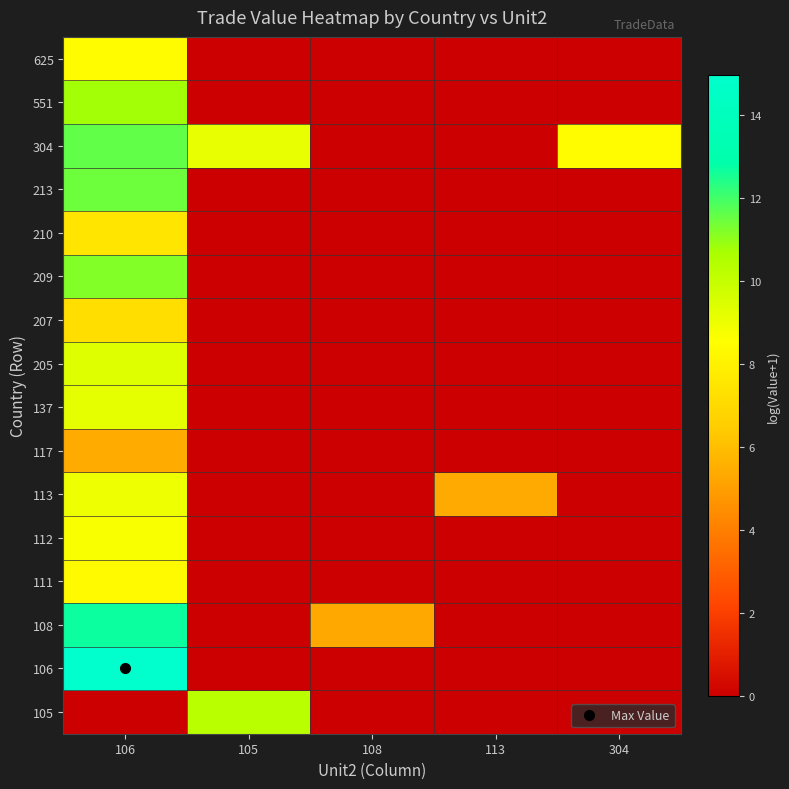

Reading left to right, list all the values displayed in this chart.

105: 106=0.0	105=10.3	108=0.0	113=0.0	304=0.0
106: 106=15.0	105=0.0	108=0.0	113=0.0	304=0.0
108: 106=12.7	105=0.0	108=5.3	113=0.0	304=0.0
111: 106=8.4	105=0.0	108=0.0	113=0.0	304=0.0
112: 106=8.7	105=0.0	108=0.0	113=0.0	304=0.0
113: 106=9.0	105=0.0	108=0.0	113=5.4	304=0.0
117: 106=5.4	105=0.0	108=0.0	113=0.0	304=0.0
137: 106=9.2	105=0.0	108=0.0	113=0.0	304=0.0
205: 106=9.4	105=0.0	108=0.0	113=0.0	304=0.0
207: 106=7.2	105=0.0	108=0.0	113=0.0	304=0.0
209: 106=11.2	105=0.0	108=0.0	113=0.0	304=0.0
210: 106=7.5	105=0.0	108=0.0	113=0.0	304=0.0
213: 106=11.4	105=0.0	108=0.0	113=0.0	304=0.0
304: 106=11.6	105=9.2	108=0.0	113=0.0	304=8.5
551: 106=10.8	105=0.0	108=0.0	113=0.0	304=0.0
625: 106=8.5	105=0.0	108=0.0	113=0.0	304=0.0